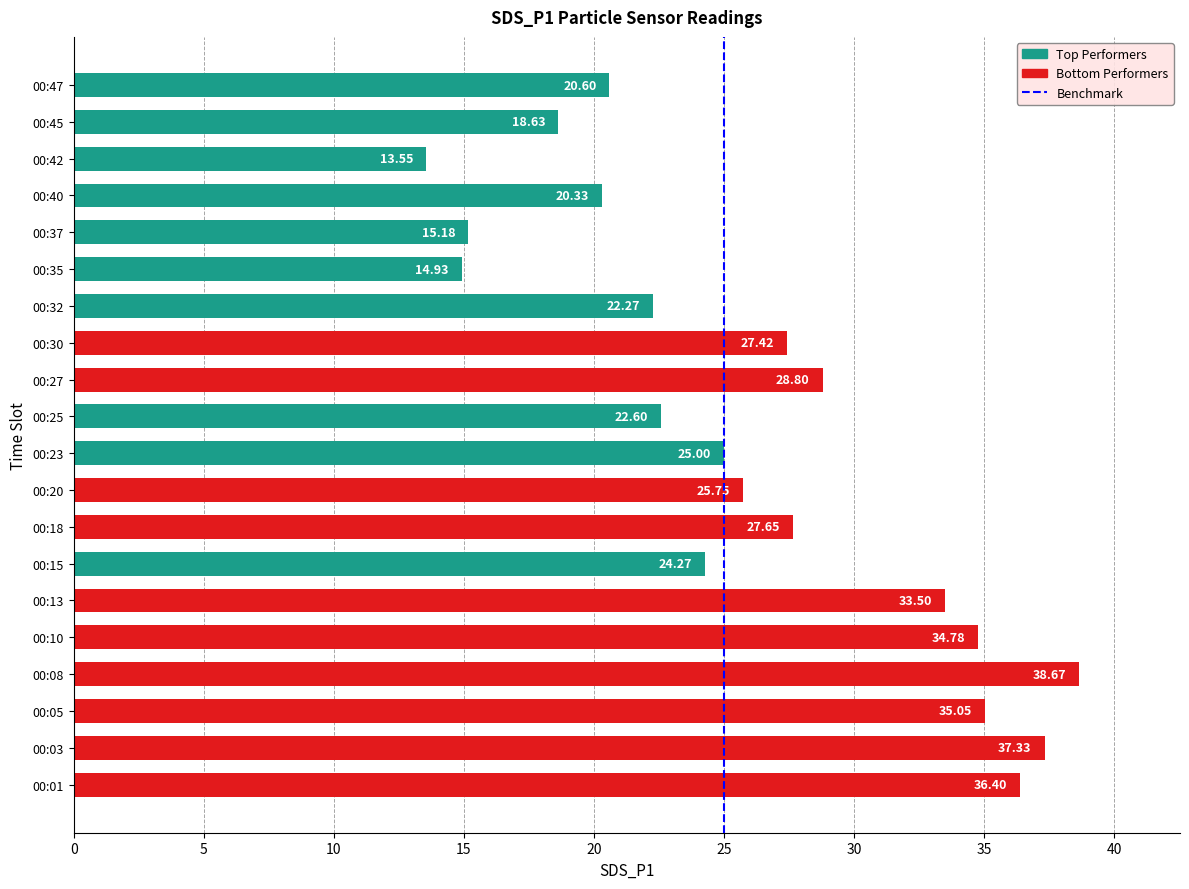

What is the difference between the values at 00:03 and 00:45?

18.7